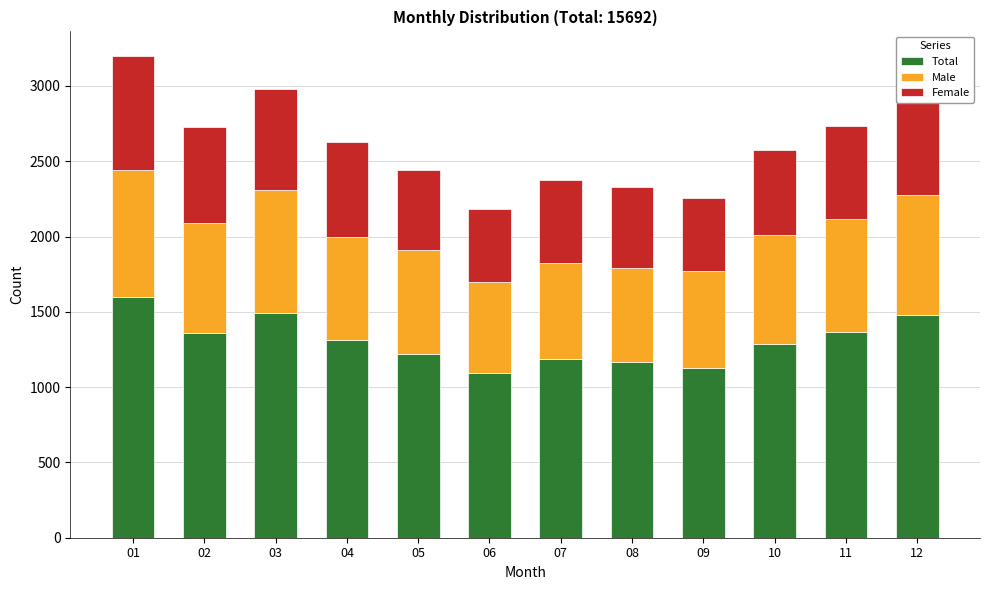

What is the difference between the second highest and second lowest values in the Total series?

360